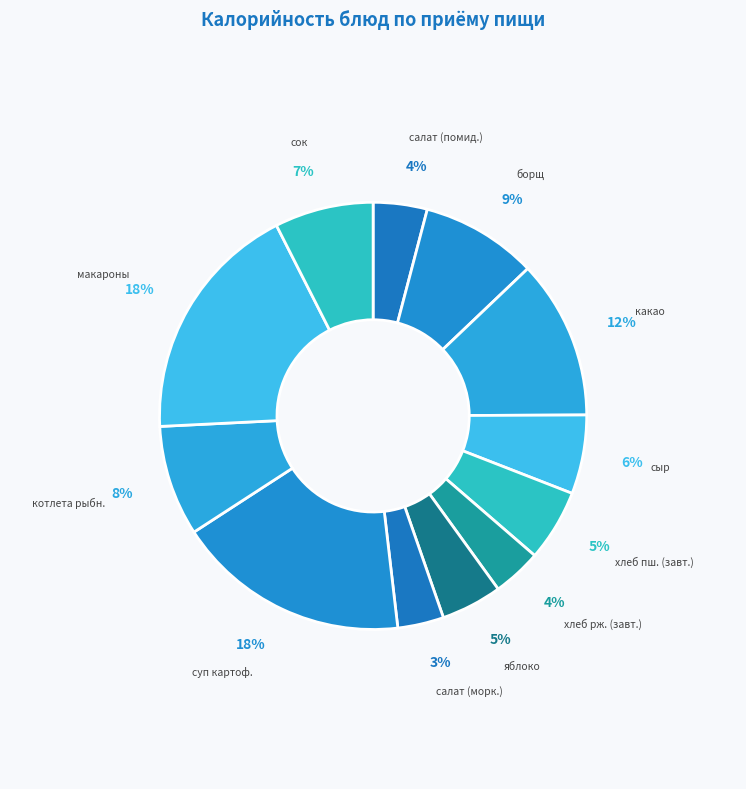

Does макароны represent more than half of the total?

No